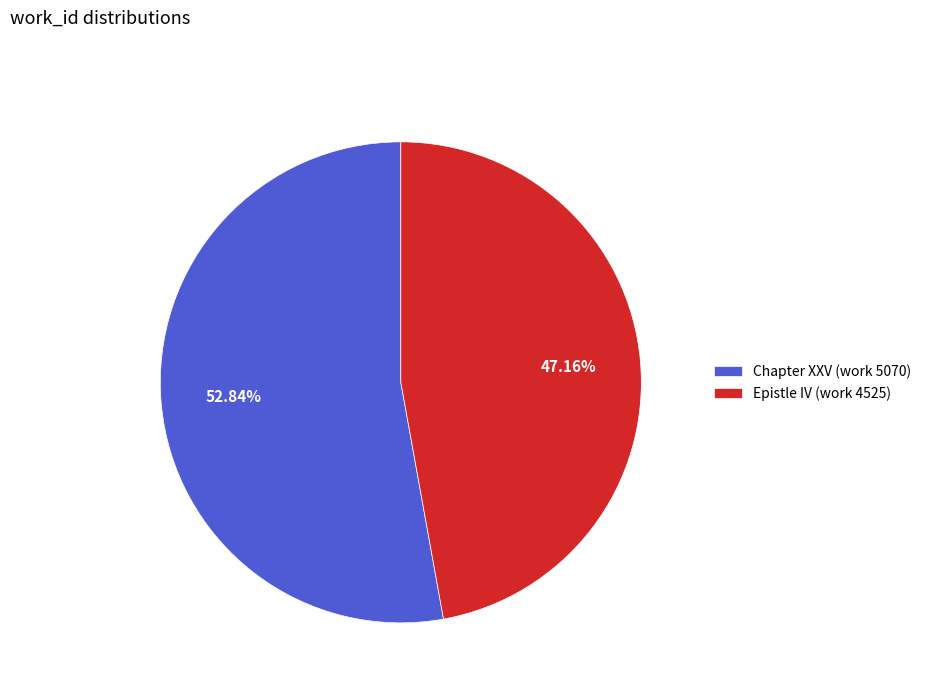

True or false: Chapter XXV (work 5070) accounts for 46% of the total.

False